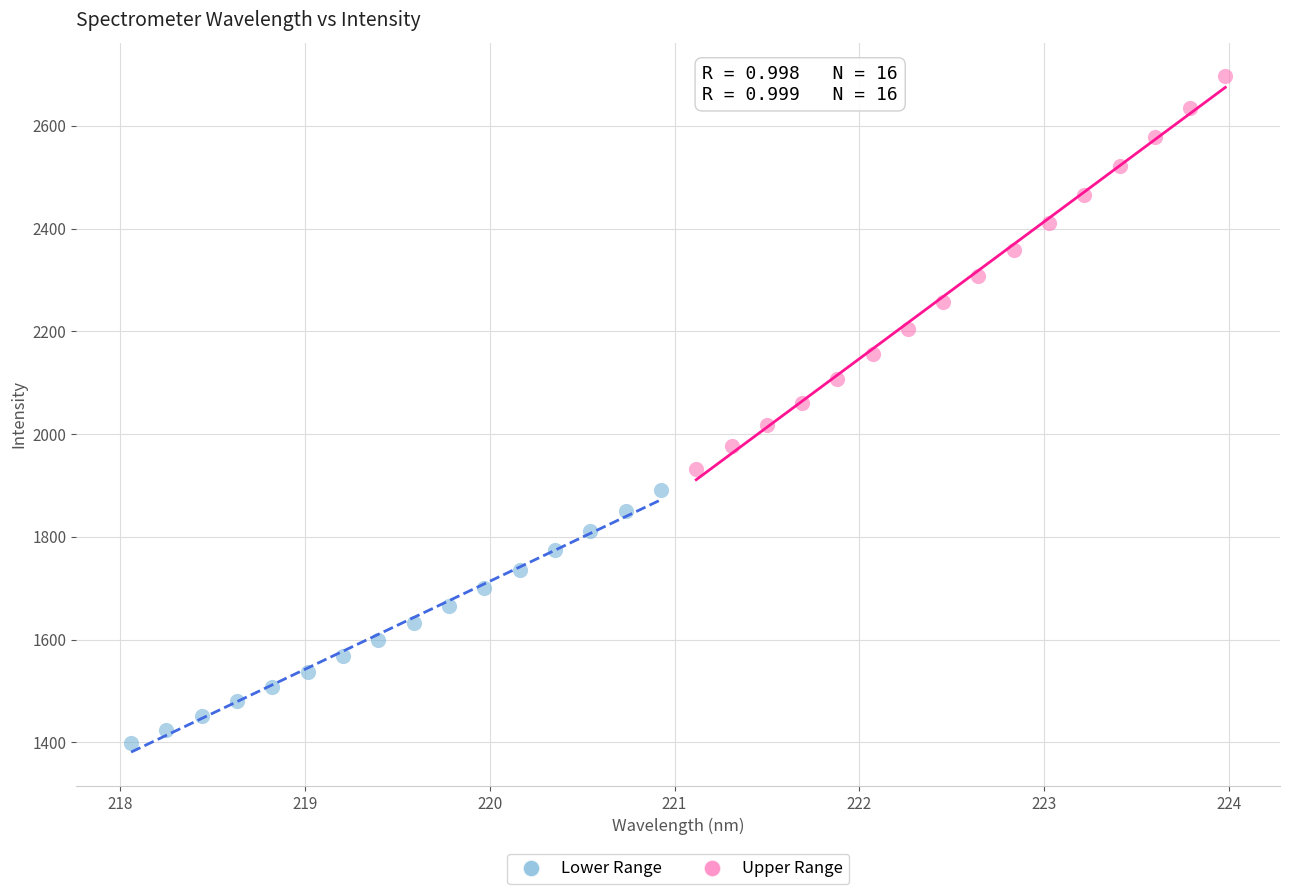

Which series reaches the minimum Y coordinate?

Lower Range